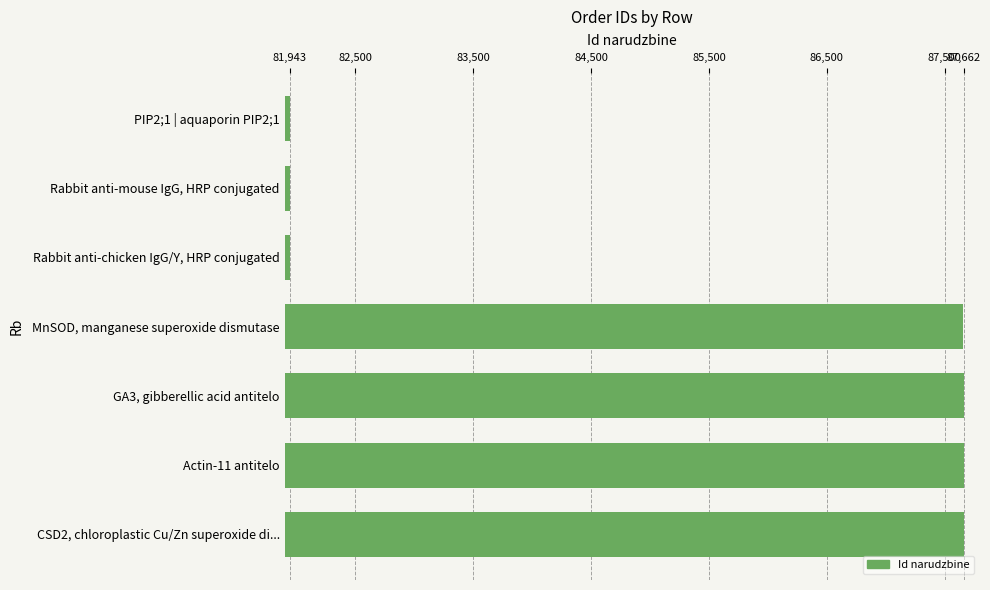

List the labels in order of value, largest first.

CSD2, chloroplastic Cu/Zn superoxide di..., Actin-11 antitelo, GA3, gibberellic acid antitelo, MnSOD, manganese superoxide dismutase, Rabbit anti-chicken IgG/Y, HRP conjugated, Rabbit anti-mouse IgG, HRP conjugated, PIP2;1 | aquaporin PIP2;1